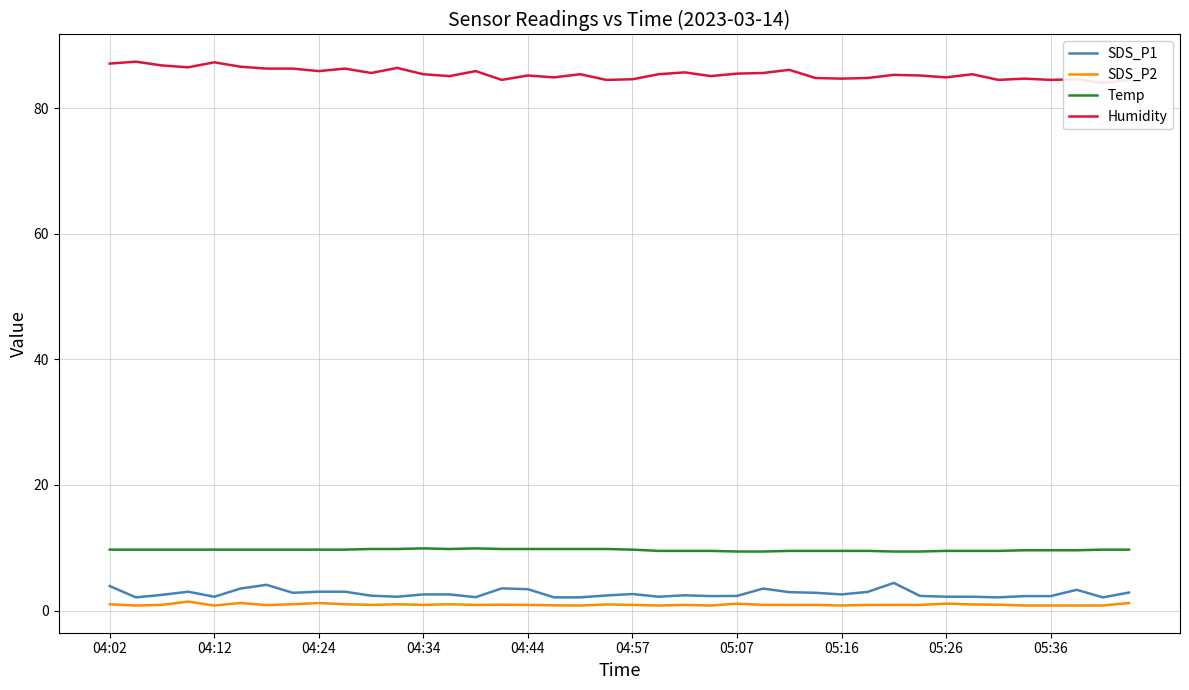

What is the highest value of the SDS_P1 series?

4.4